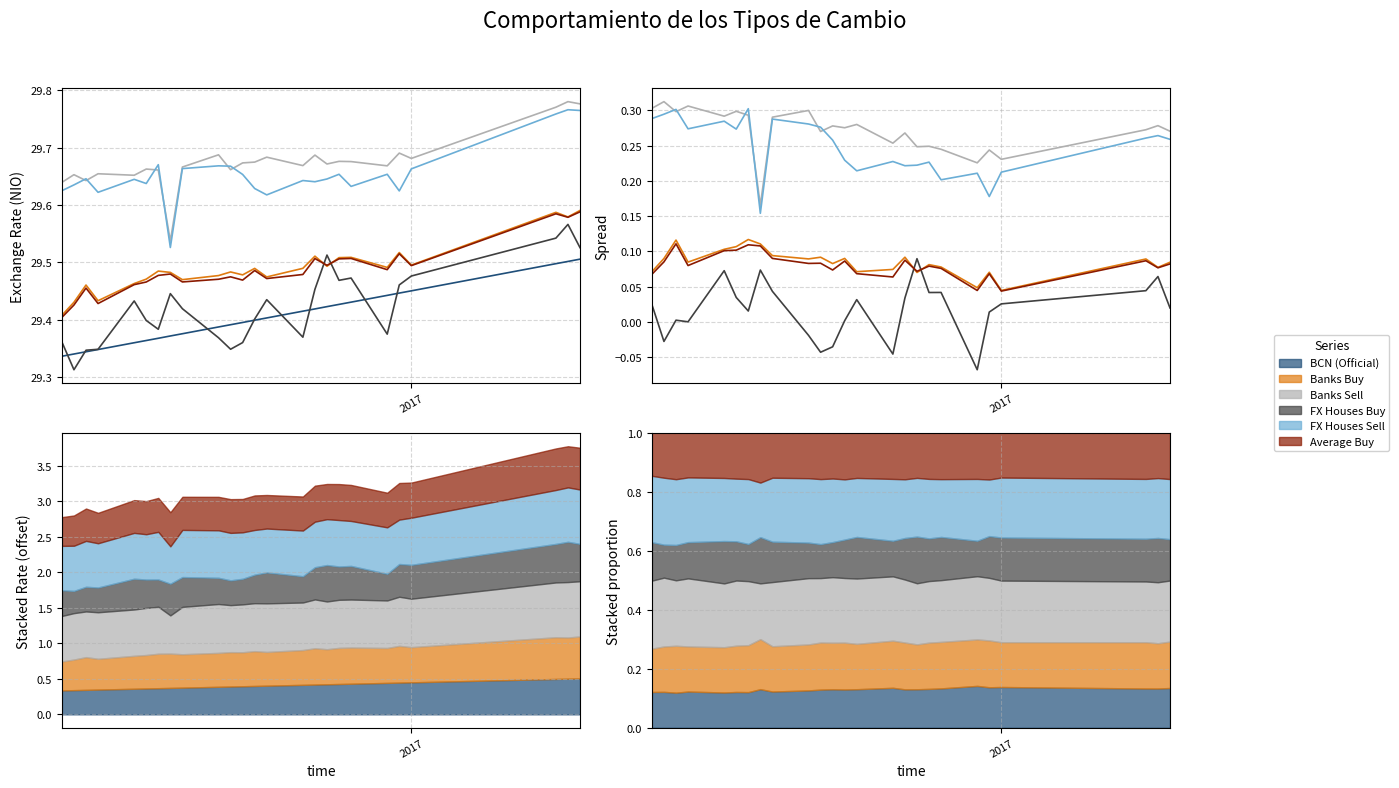

Is the value of FX Houses Sell at 22 greater than the value of FX Houses Buy at 16?

Yes